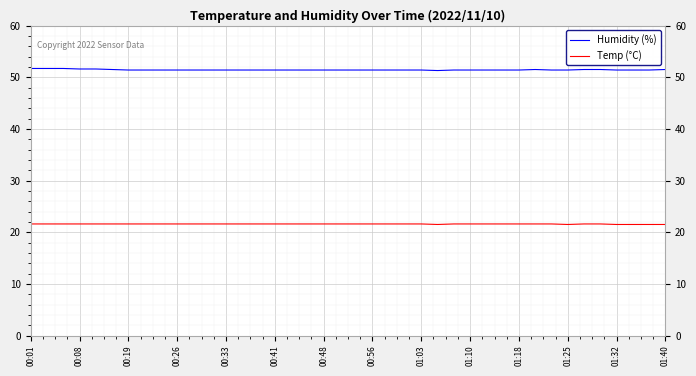

List the series in order of their overall mean, lowest first.

Temp (°C), Humidity (%)